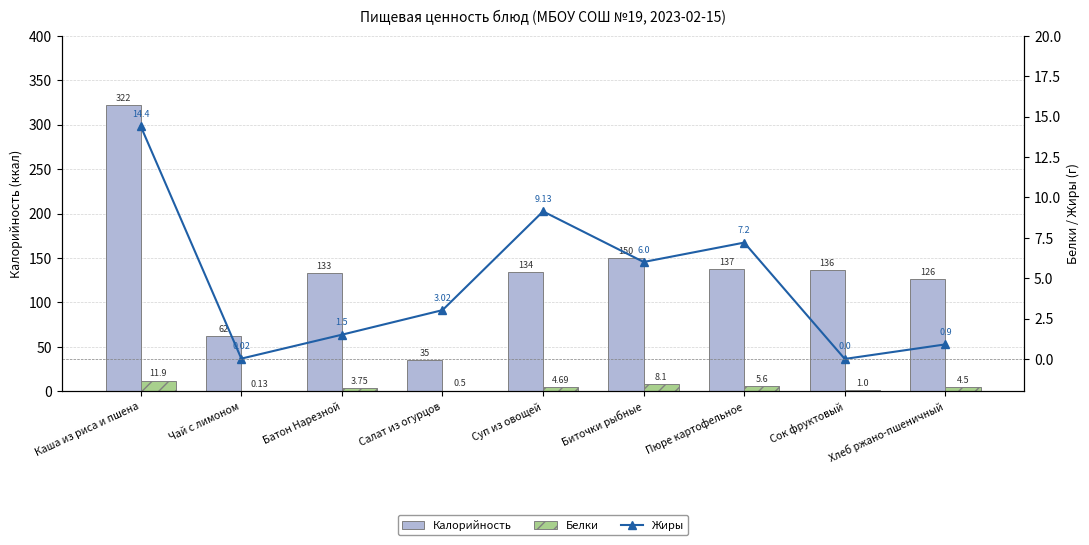

How many data points does each series have?

9